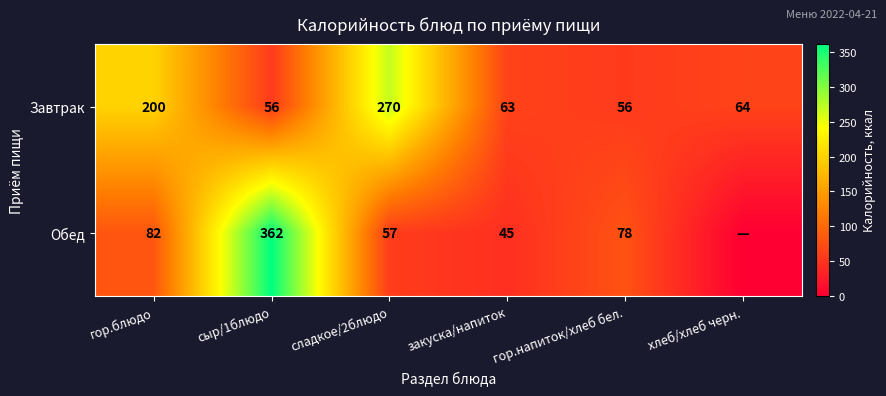

What is the difference between the Завтрак values at гор.напиток/хлеб бел. and сладкое/2блюдо?

214